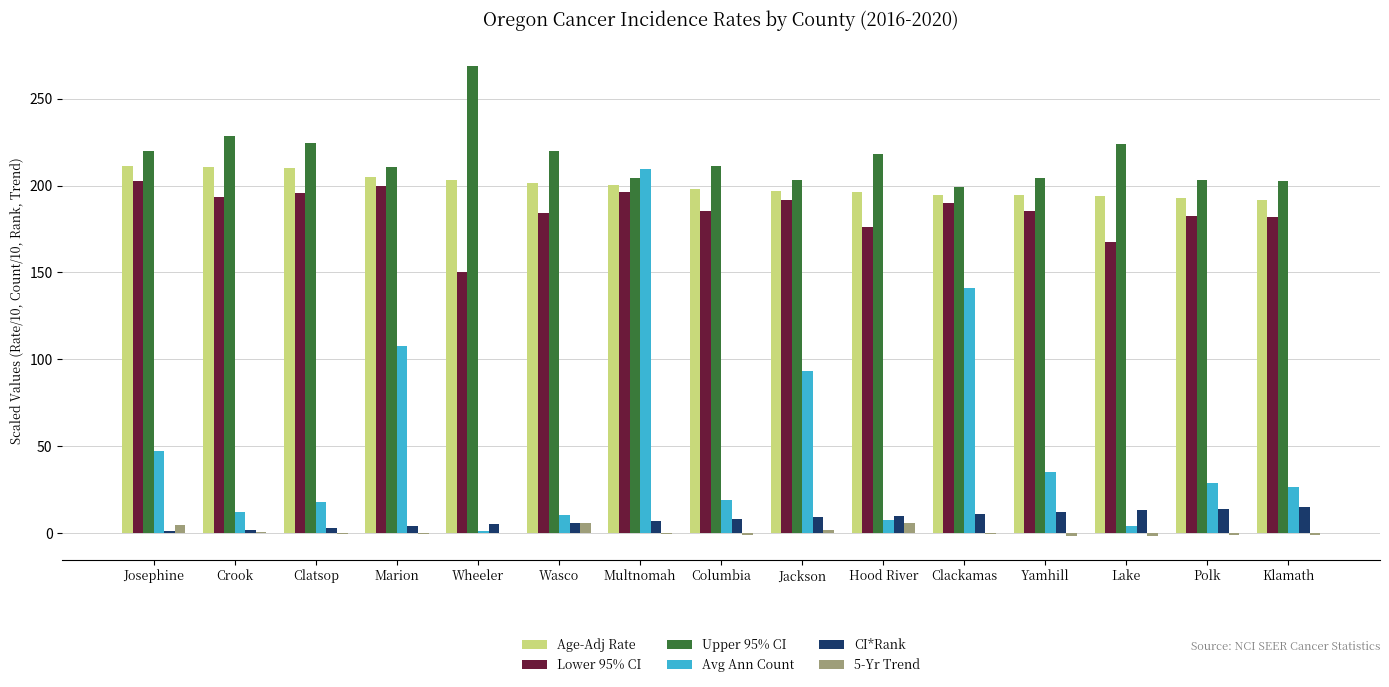

Between Crook and Marion, which series saw the biggest shift?

Avg Ann Count